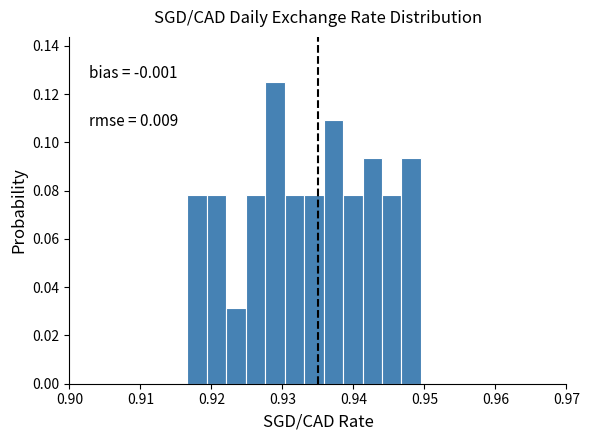

Around what value on the x-axis is the tallest bar? Give the approximate position of its centre, as read against the axis.

0.929